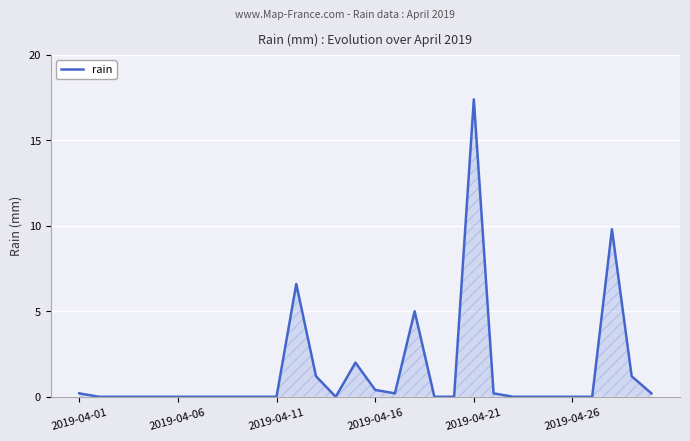

What is the maximum value shown in the chart?

17.4